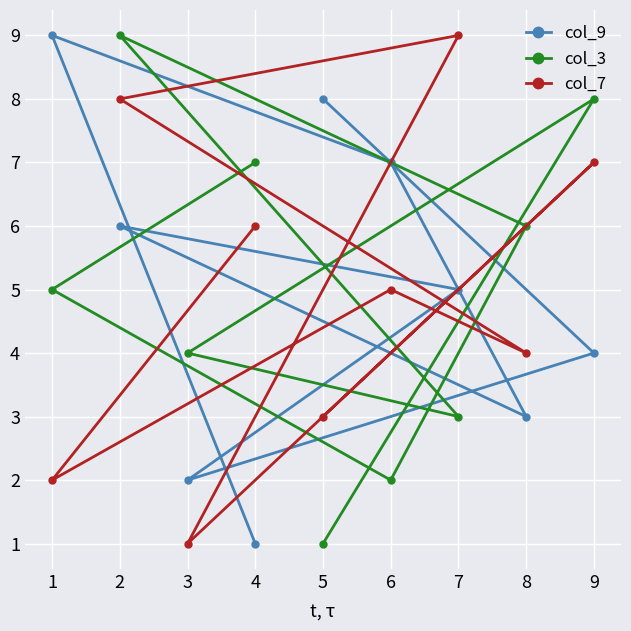

How many times do col_9 and col_7 cross each other?

5